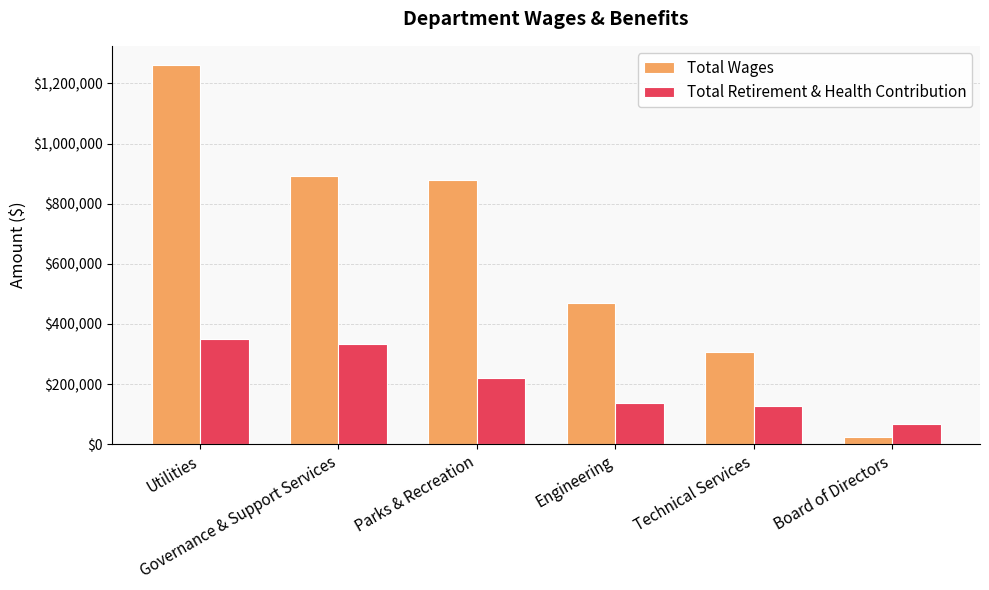

Is the value of Total Retirement & Health Contribution at Board of Directors greater than the value of Total Wages at Technical Services?

No